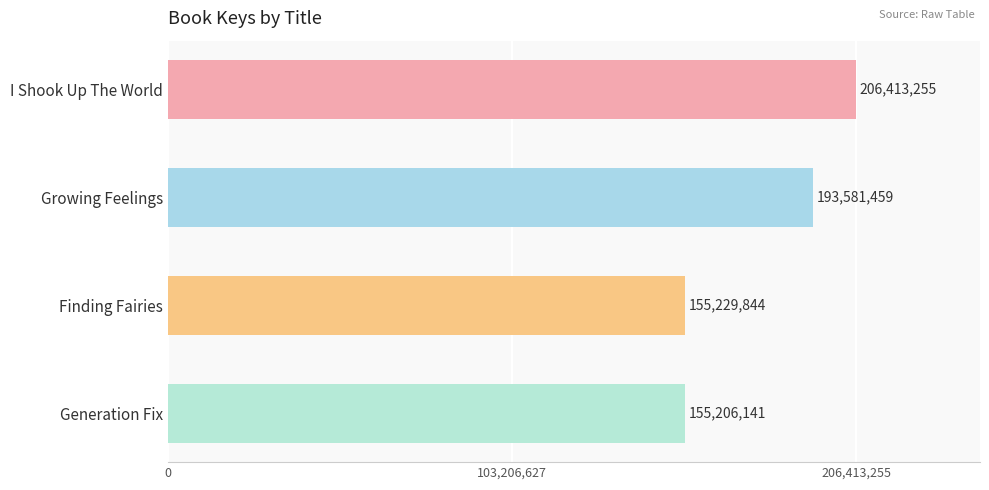

List the labels in order of value, smallest first.

Generation Fix, Finding Fairies, Growing Feelings, I Shook Up The World